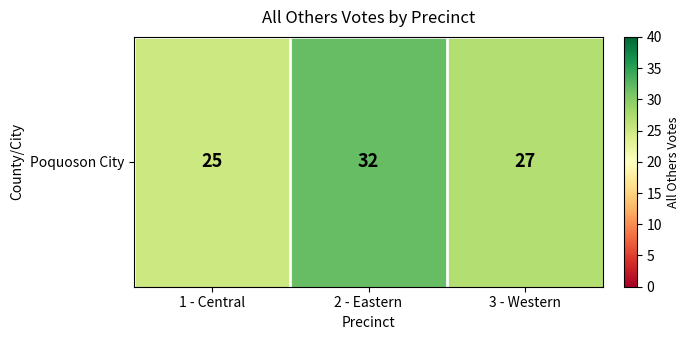

How many series are shown in this chart?

1